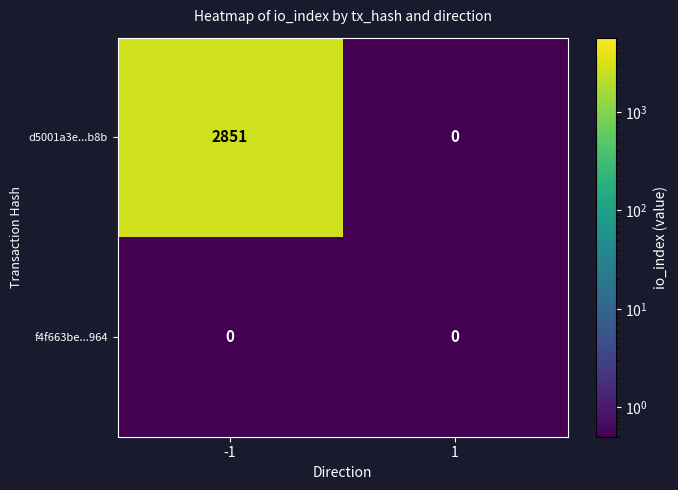

True or false: d5001a3e...b8b has a value of 1364 at 1.

False